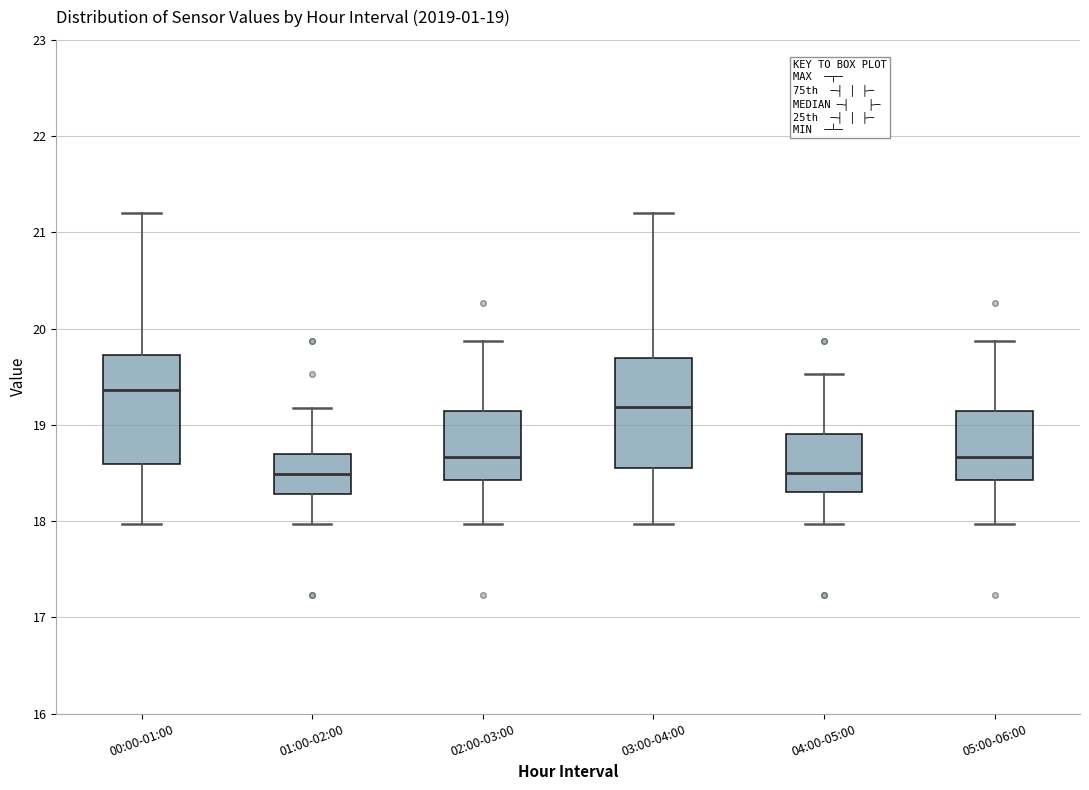

Which box's median line is the highest?

00:00-01:00